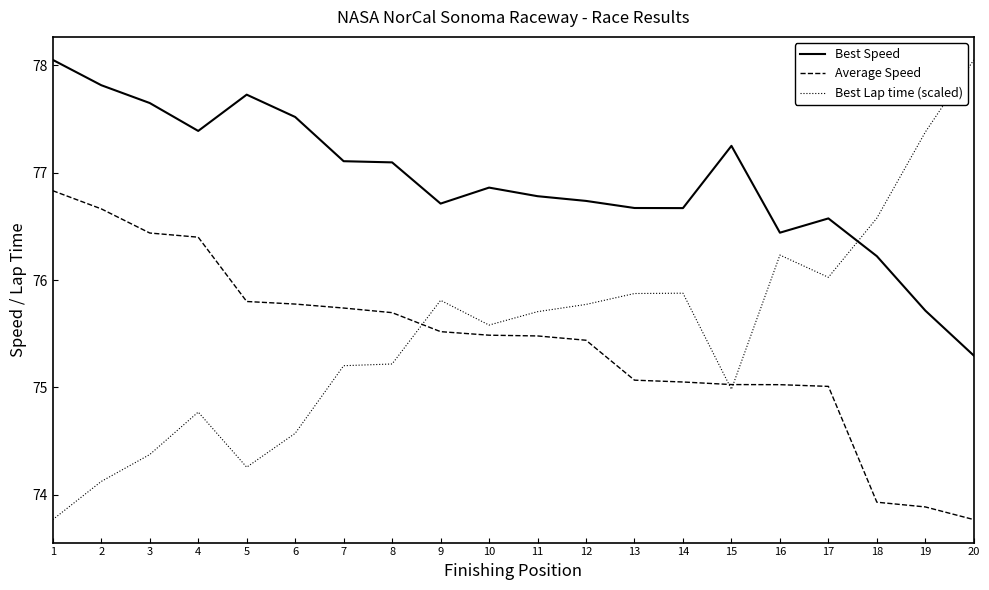

Which series has the largest range (max minus min)?

Best Lap time (scaled)